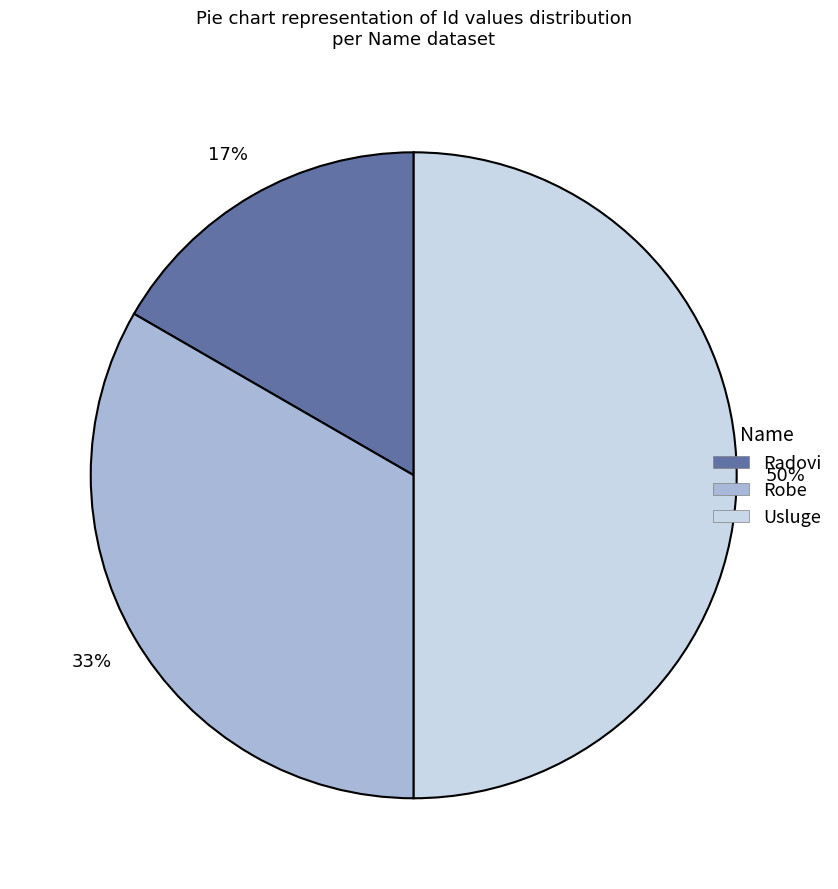

Combined, do Robe and Usluge account for over 50%?

Yes